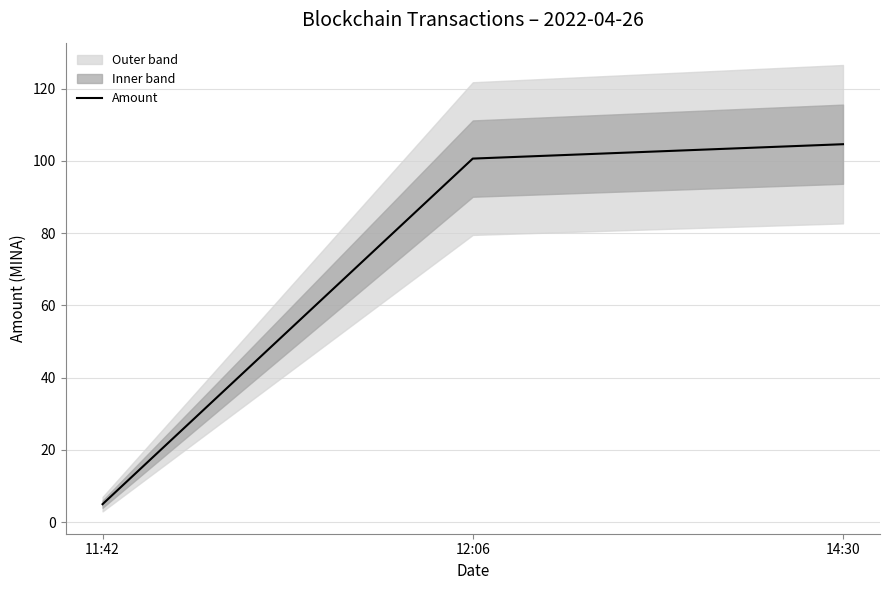

What is the label of the 2nd point from the right?

12:06